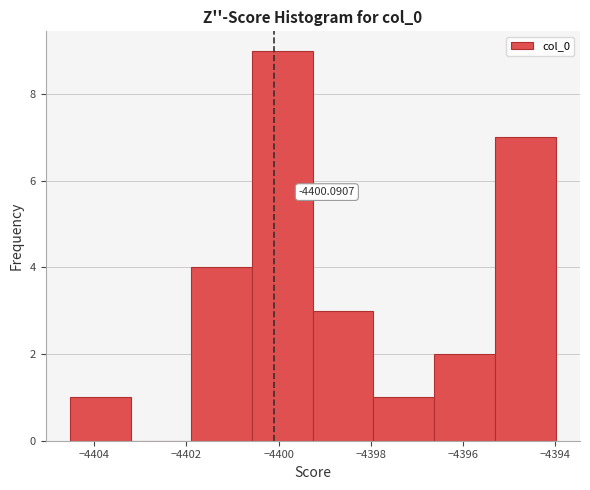

Over which range of the x-axis is the bar tallest?

-4400.6 to -4399.2